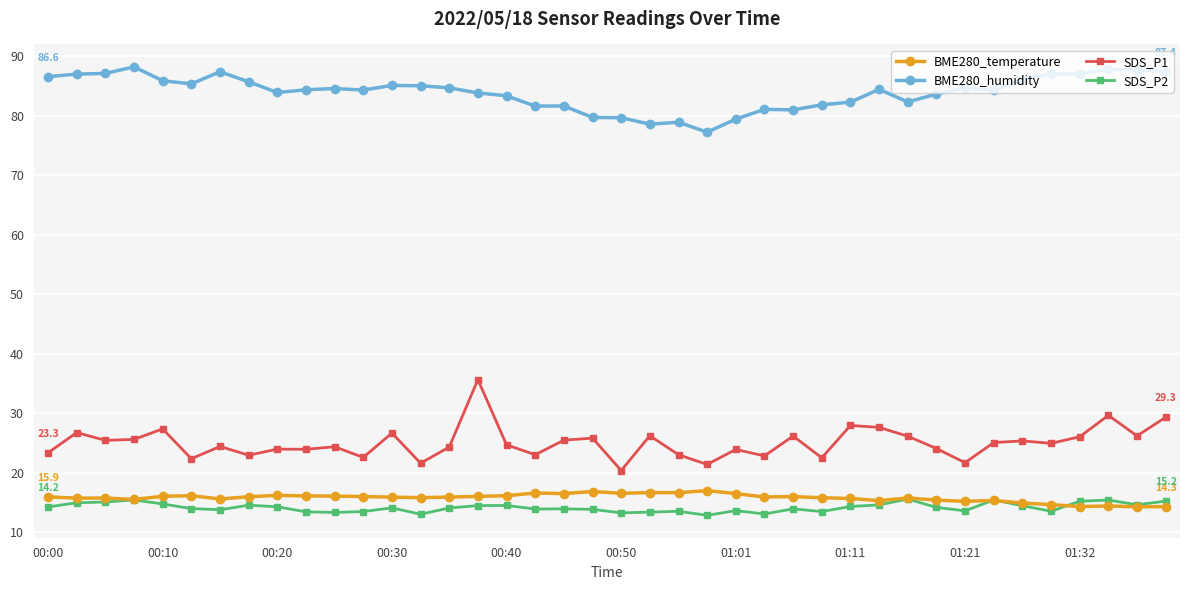

What is the maximum value shown in the chart?

88.2